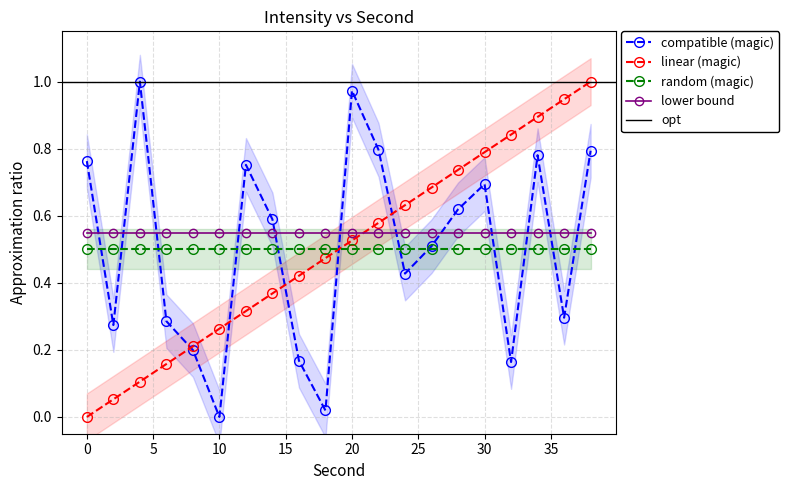

What is the sum of all second_series values?

10.0